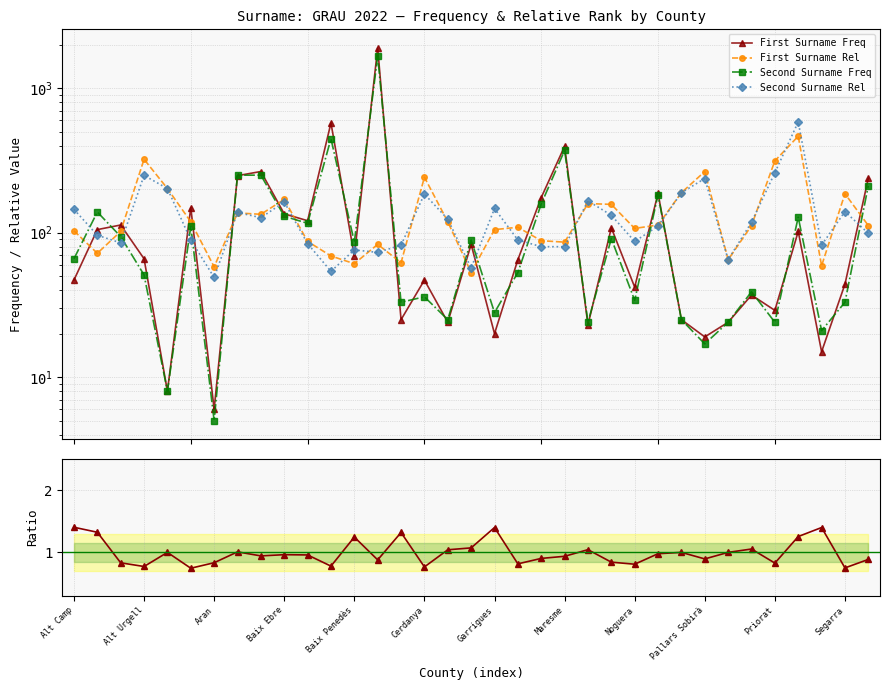

What is the sum of the Second Surname Rel values at Baix Ebre and Garrigues?

310.0